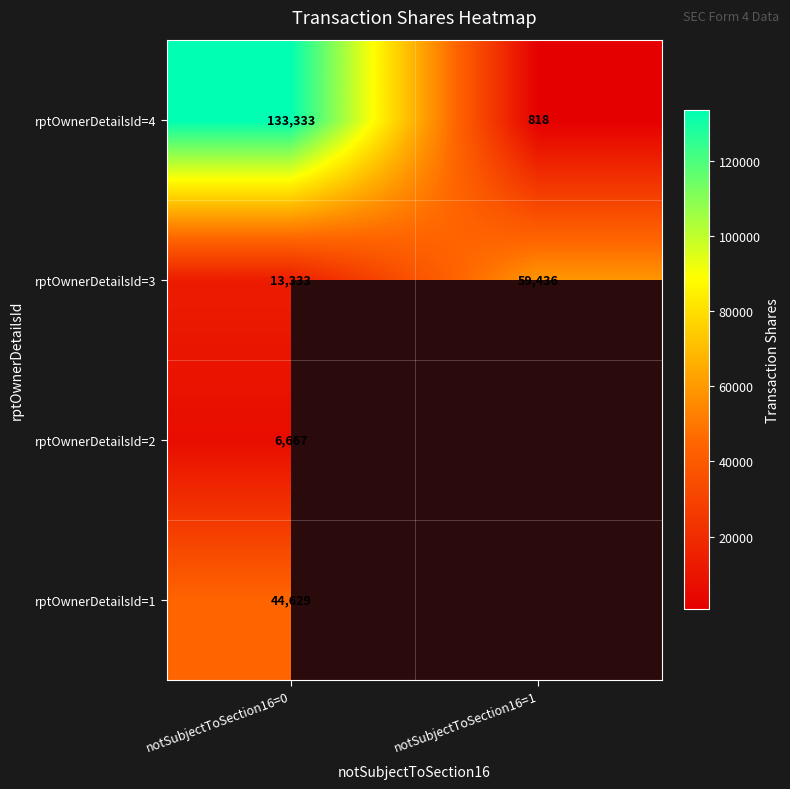

Is the value of rptOwnerDetailsId=1 at notSubjectToSection16=0 greater than the value of rptOwnerDetailsId=3 at notSubjectToSection16=1?

No